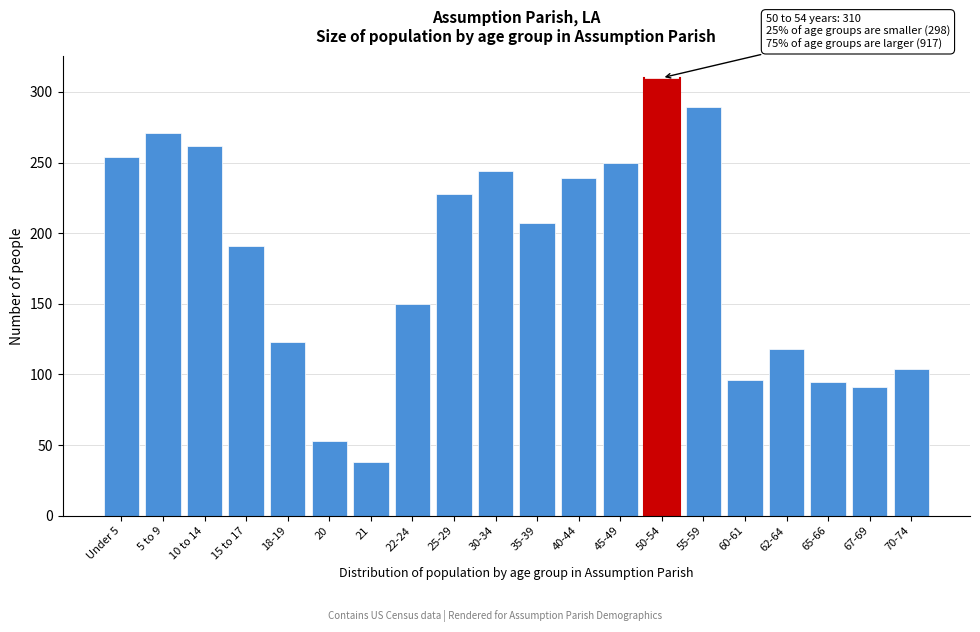

The chart shows a value of 363 at 35-39. True or false?

False